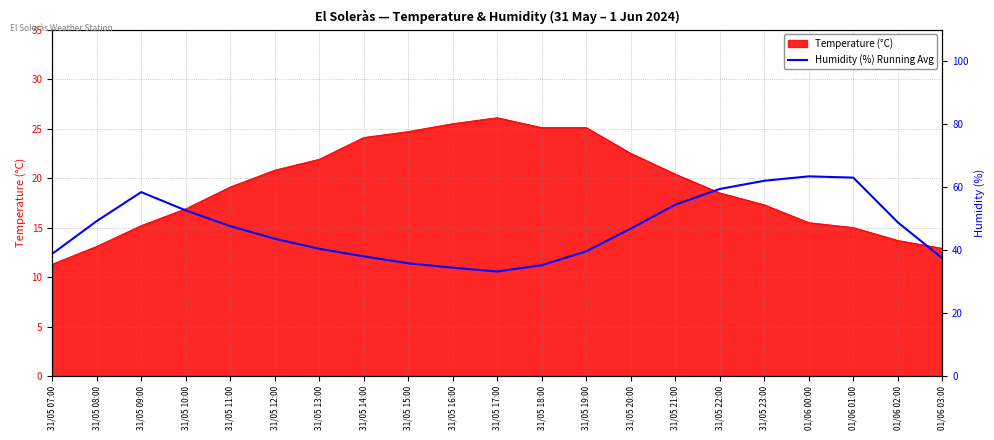

What is the maximum value for Temperature (°C)?

26.1